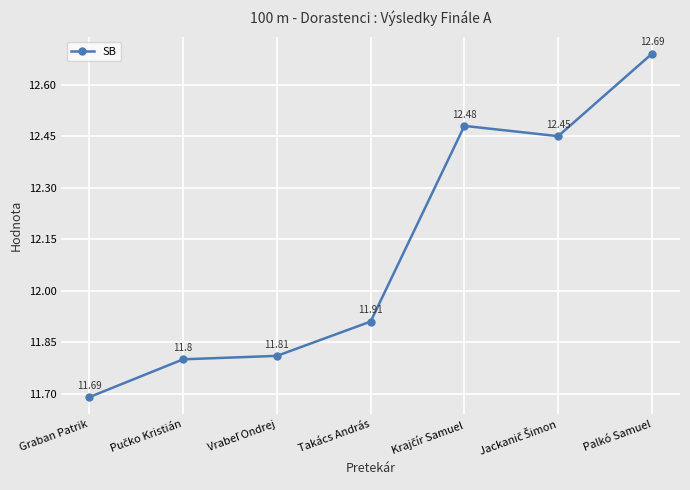

What is the label of the 7th point from the right?

Graban Patrik